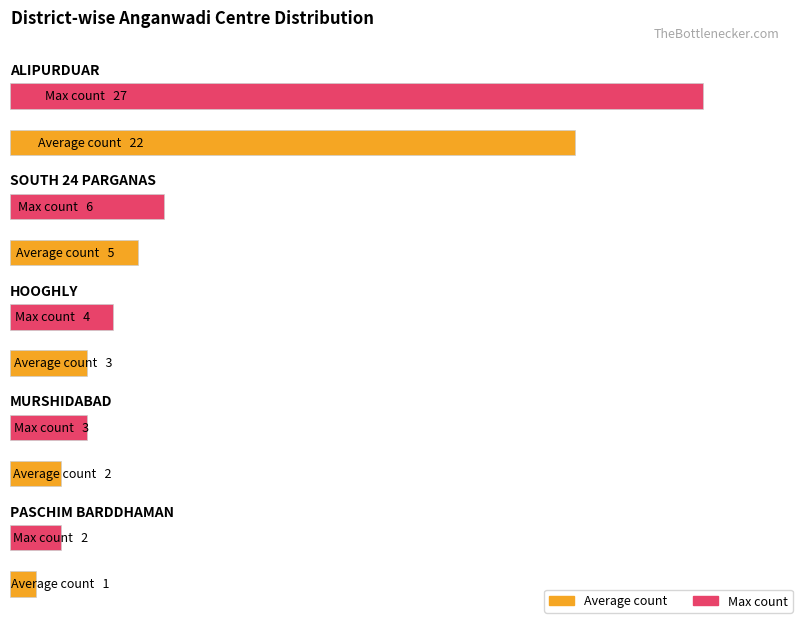

How many data points are above 5?

3